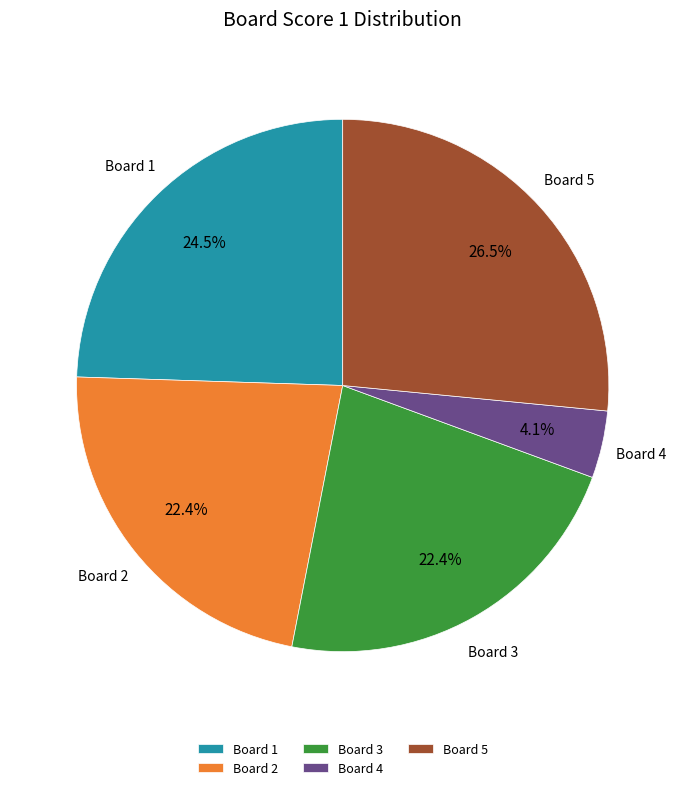

Is there any slice that represents more than half of the pie?

No